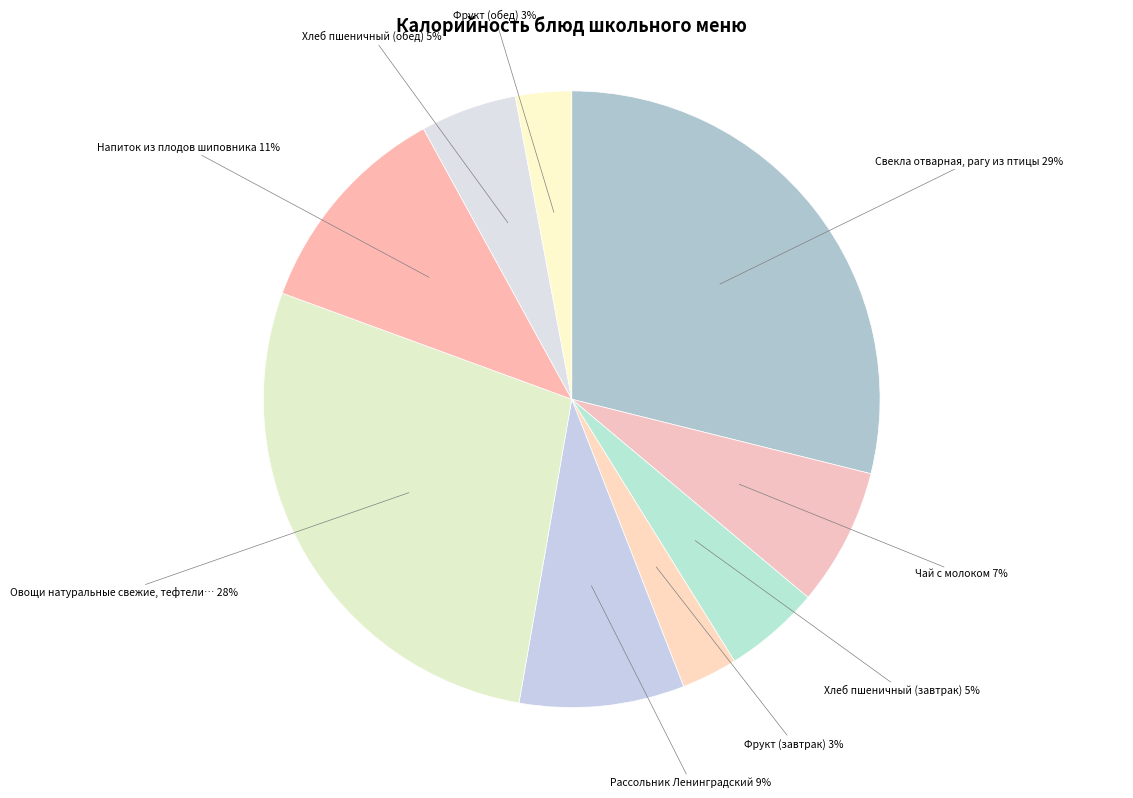

How many slices are in this pie chart?

9